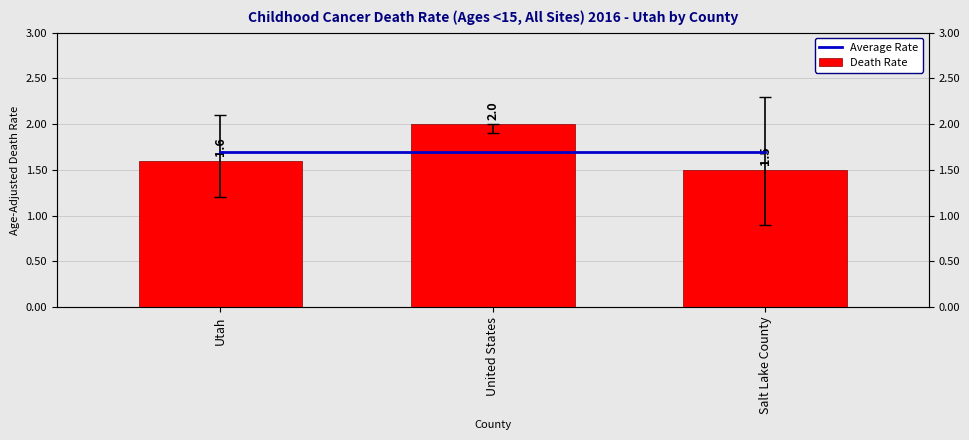

What is the sum of all Average Rate values?

5.1